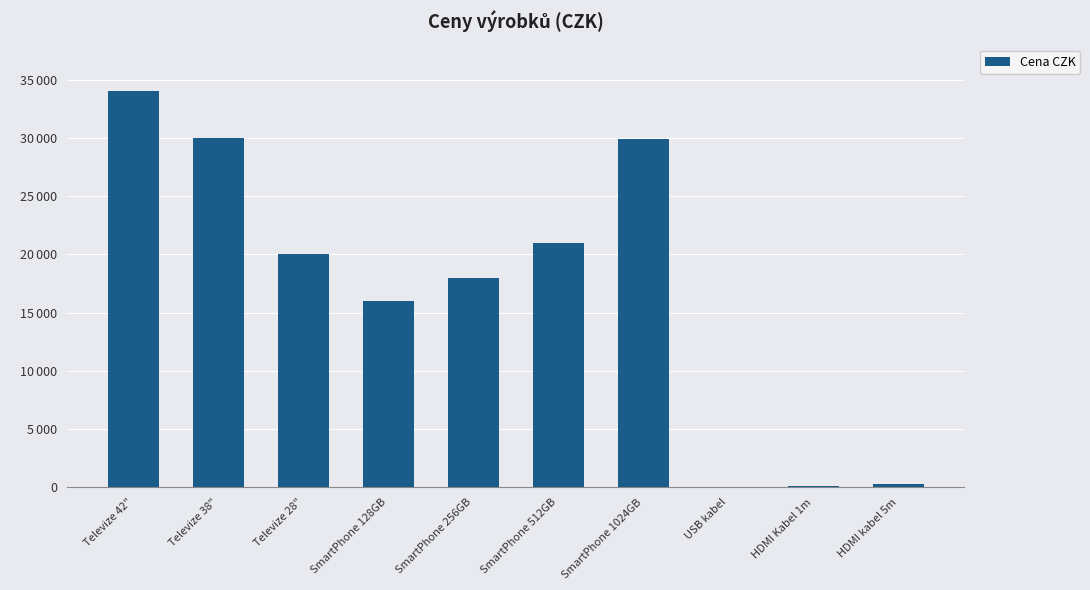

List the labels in order of value, smallest first.

USB kabel, HDMI Kabel 1m, HDMI kabel 5m, SmartPhone 128GB, SmartPhone 256GB, Televize 28", SmartPhone 512GB, SmartPhone 1024GB, Televize 38", Televize 42"